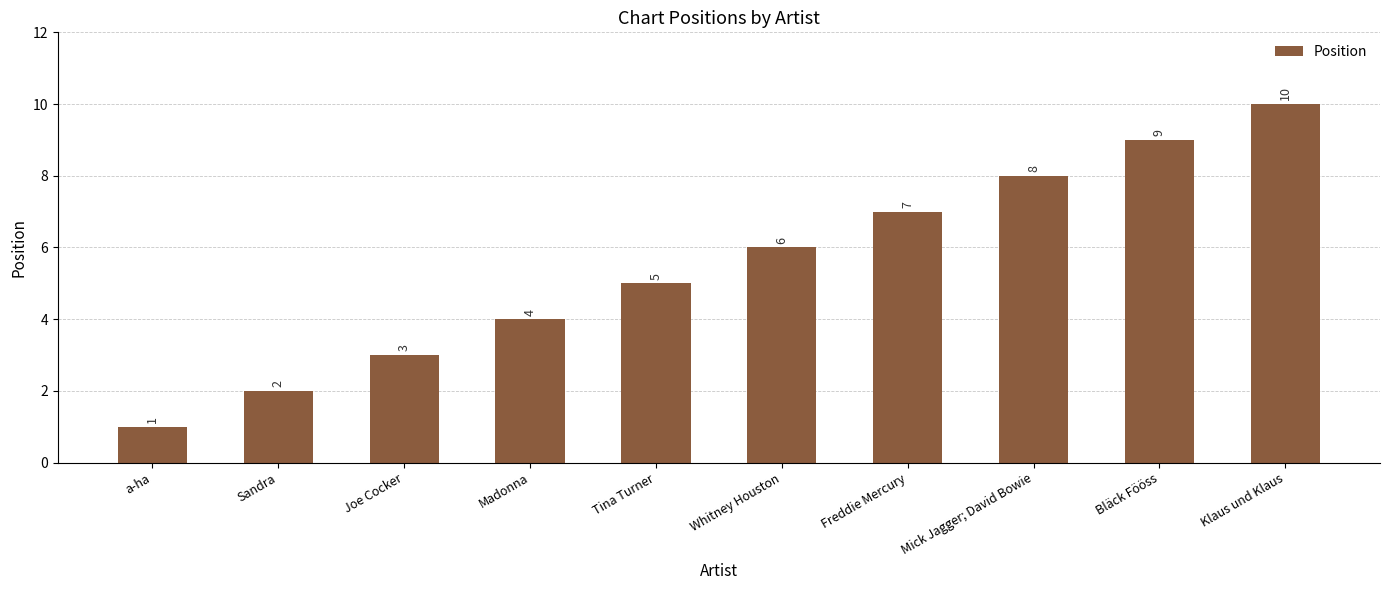

What is the value of the 7th bar from the left?

7